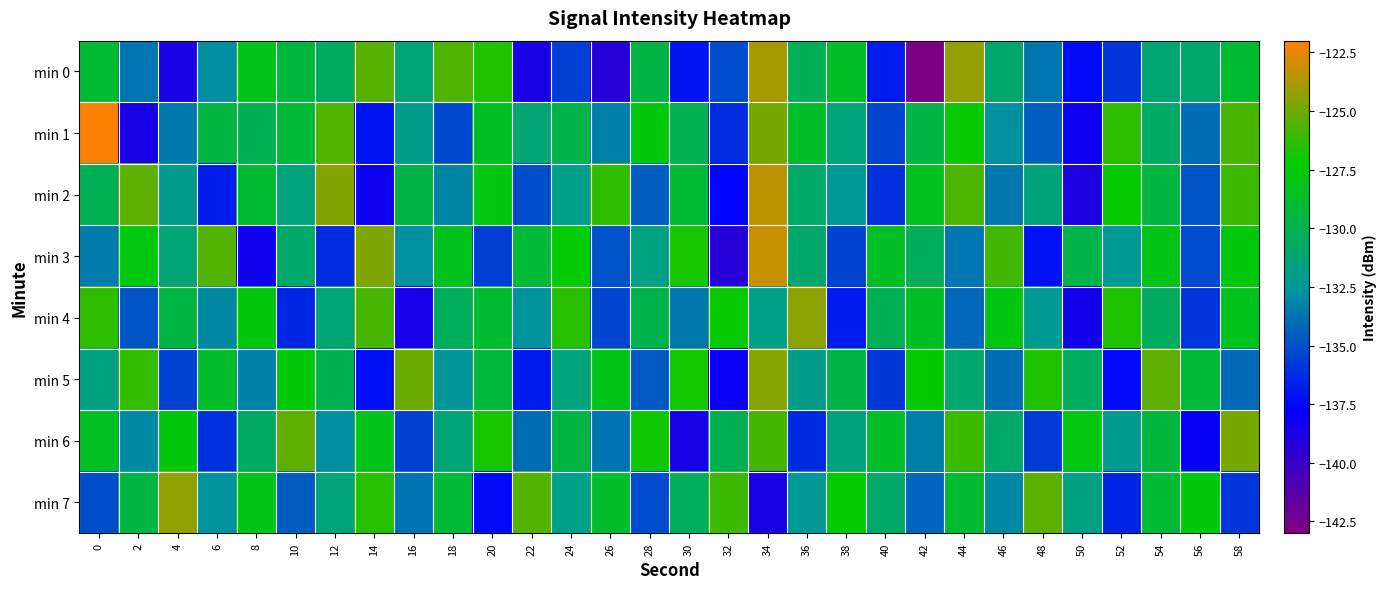

Which series has the widest spread of values?

min 0